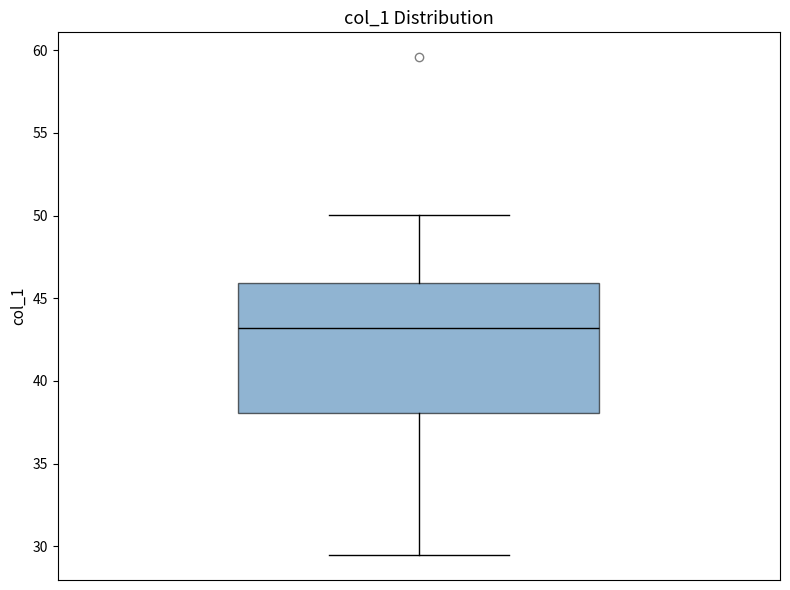

Transcribe this box plot: give where the median line is, the range the box spans, and where the two whiskers end, as read against the y-axis. The values are not printed on the chart, so give them approximately, as read against the axis.

median 43.0, box 38.0 to 46.0, whiskers 29.5 to 50.0